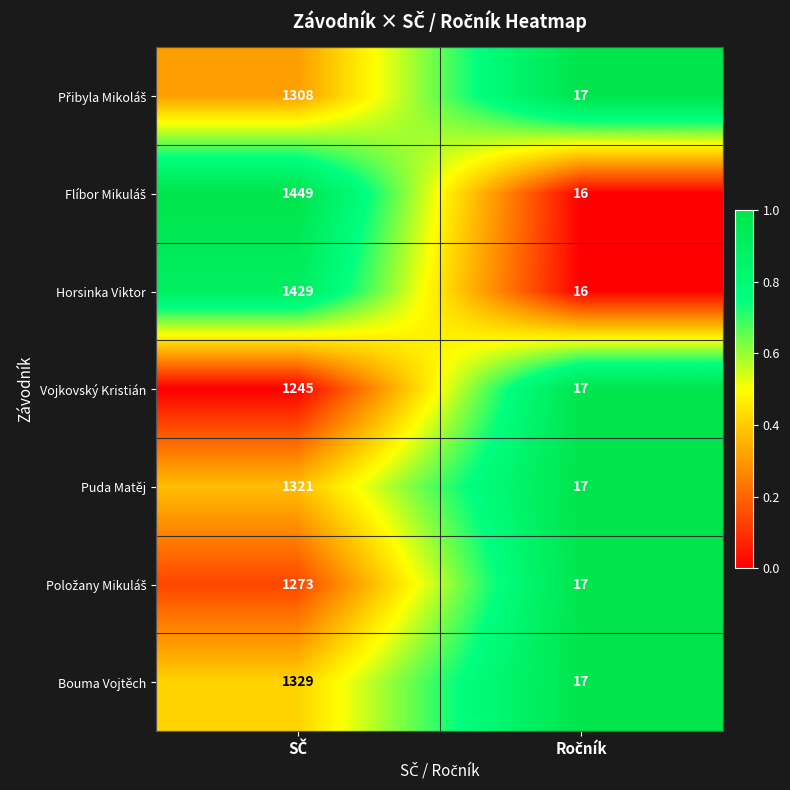

What is the maximum value shown in the chart?

1449